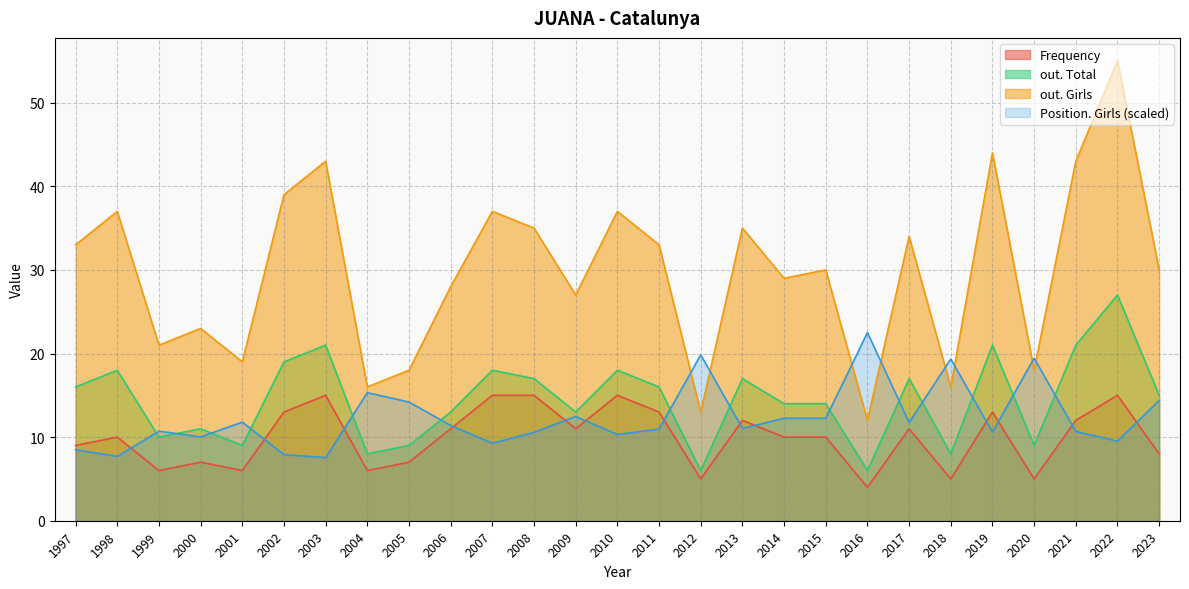

What is the minimum value shown in the chart?

4.0